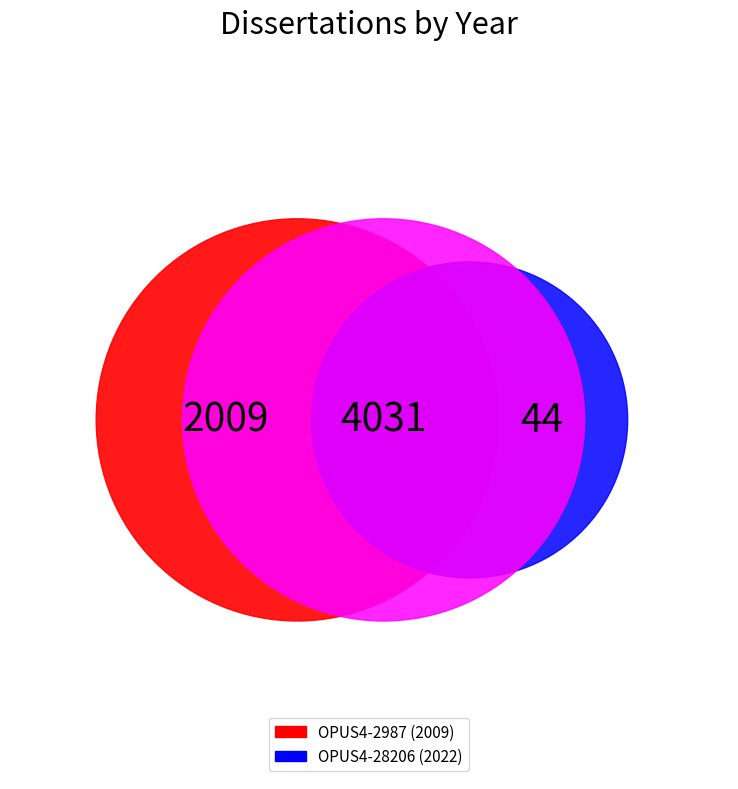

The OPUS4-2987 slice represents 38% of the pie. True or false?

False